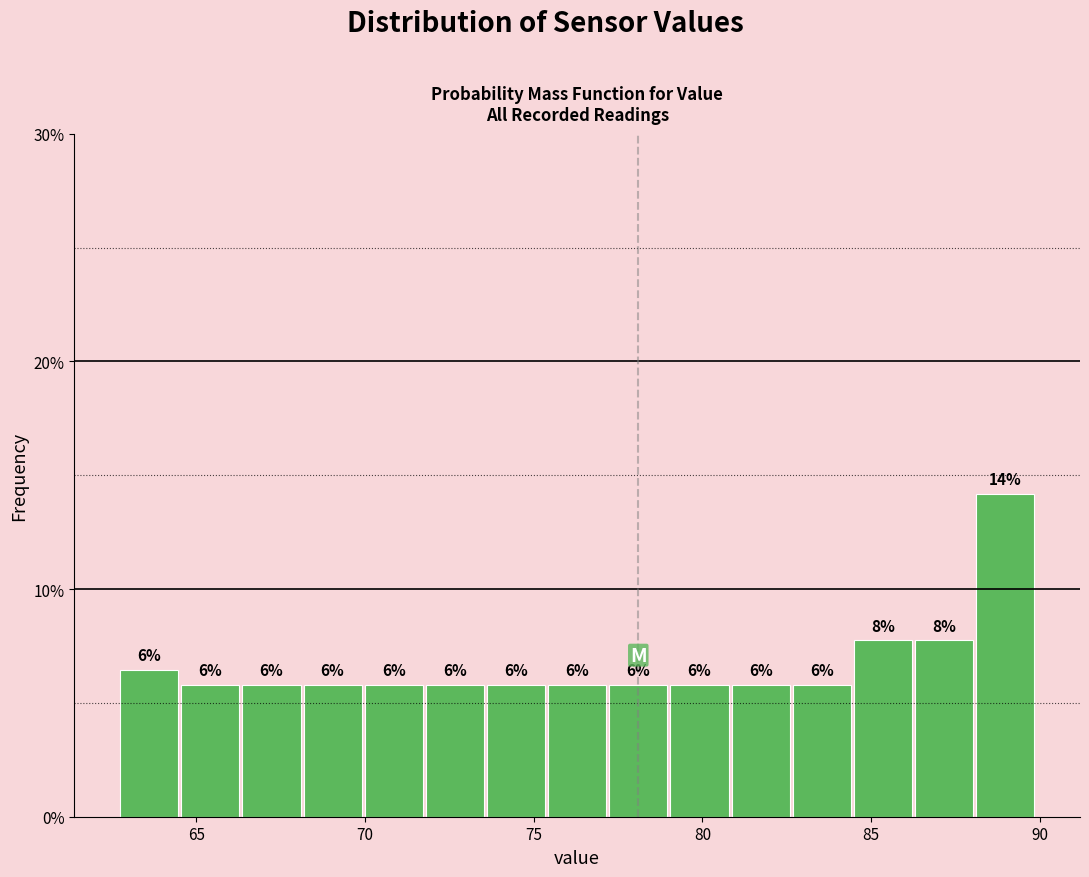

Around what value on the x-axis is the tallest bar? Give the approximate position of its centre, as read against the axis.

89.0